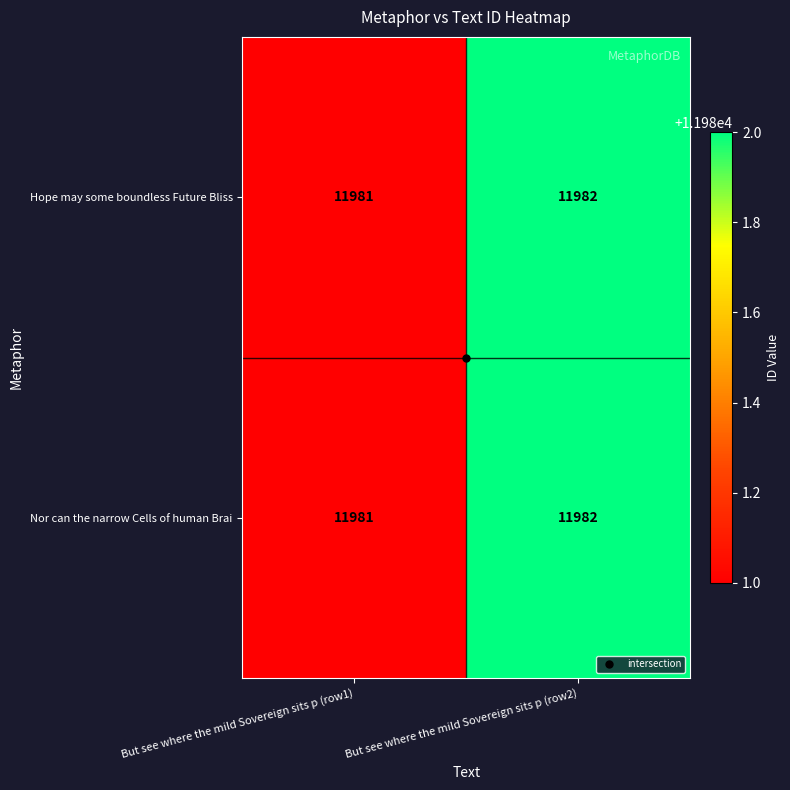

Which label corresponds to the smallest value in the chart?

But see where the mild Sovereign sits p (row1)